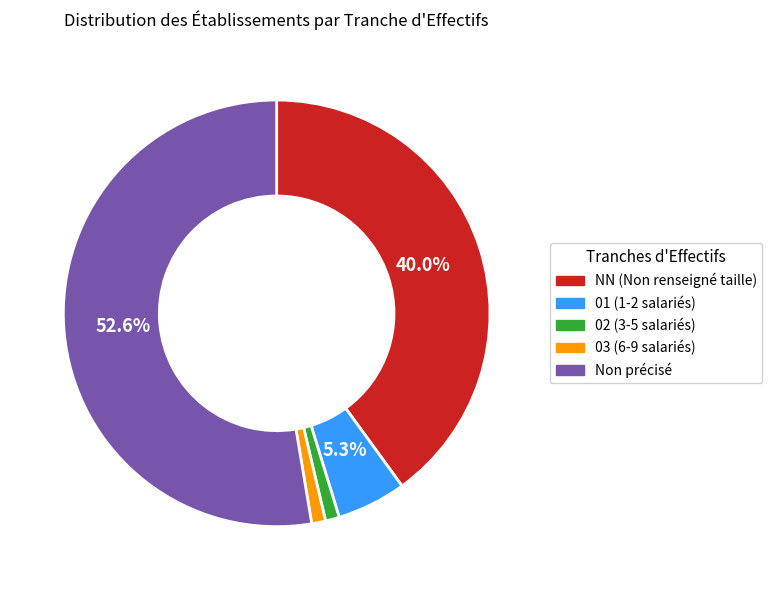

Is there a majority slice in this chart?

Yes